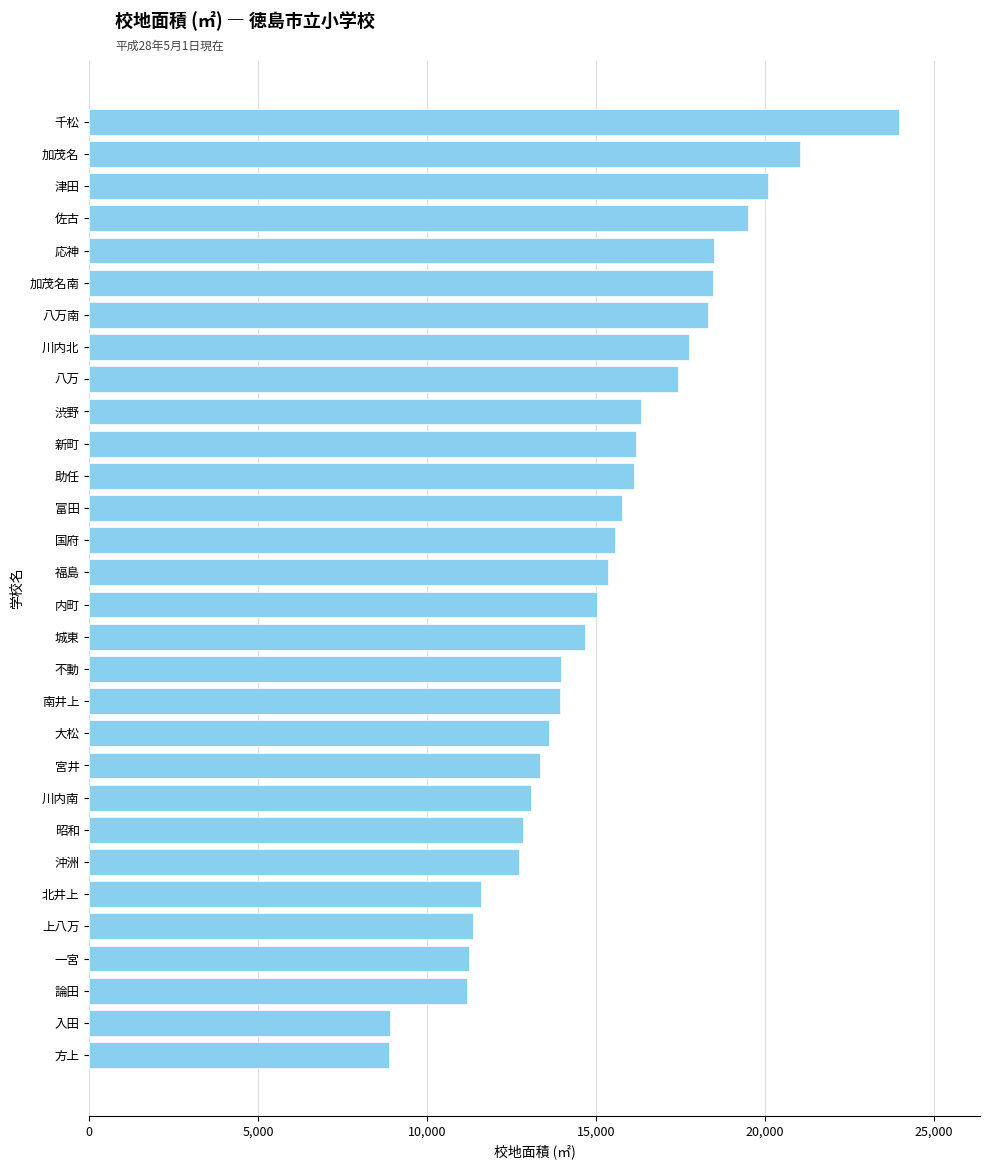

Is it true that the value at 上八万 is 18410?

False